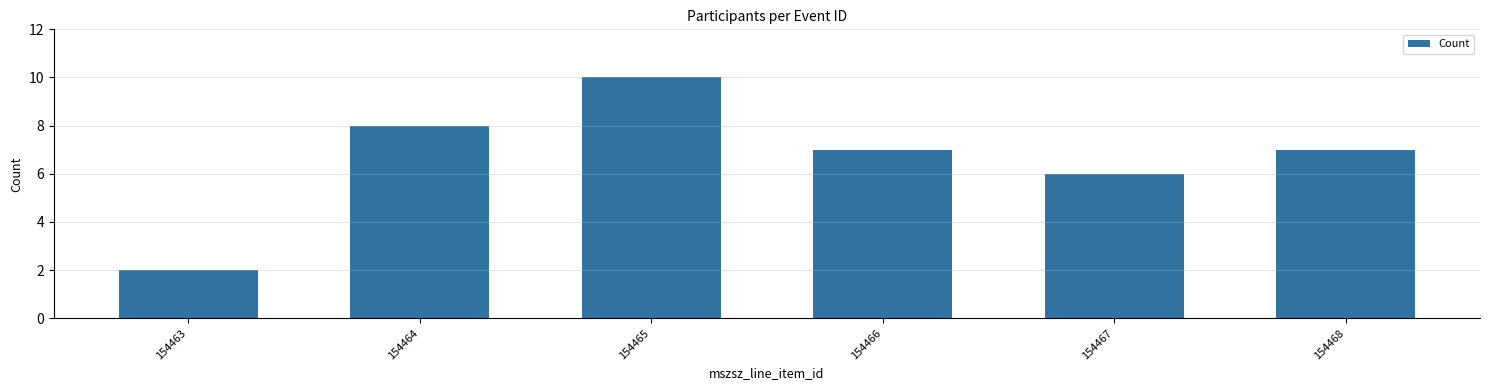

Reading left to right, transcribe all the data shown in this chart.

2	8	10	7	6	7